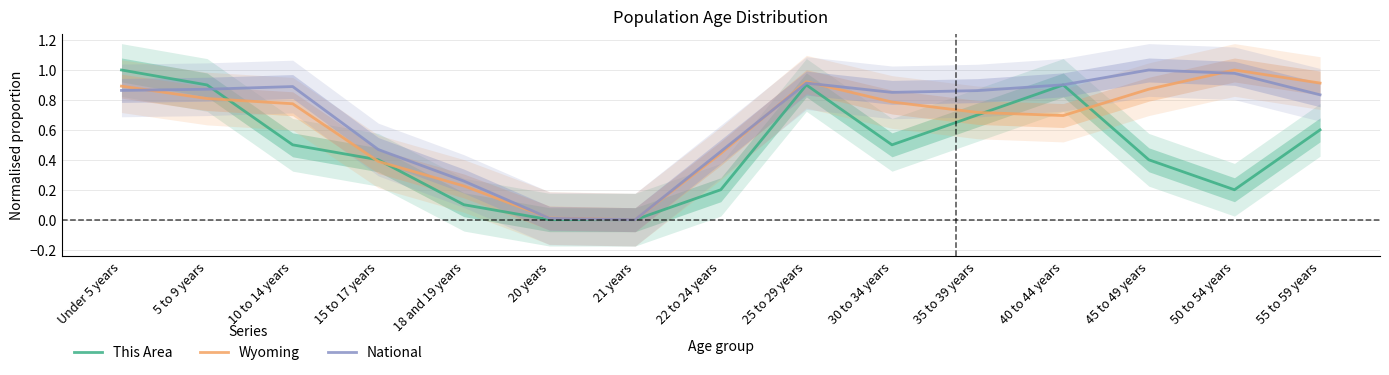

At which label does Wyoming reach its peak?

50 to 54 years